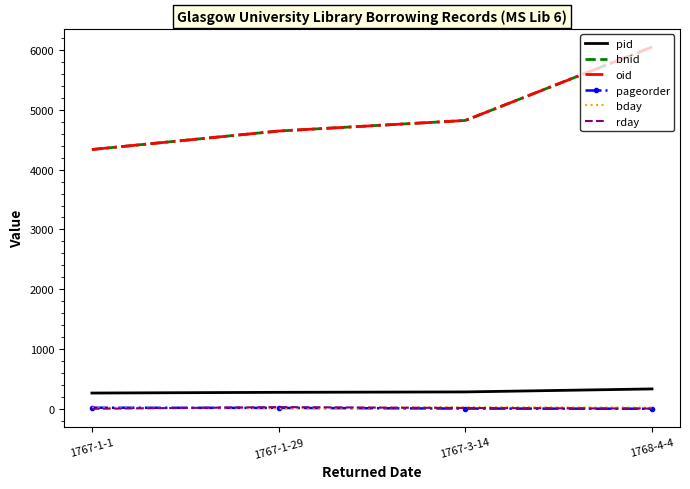

What is the difference between the maximum and second lowest values in the oid series?

1405